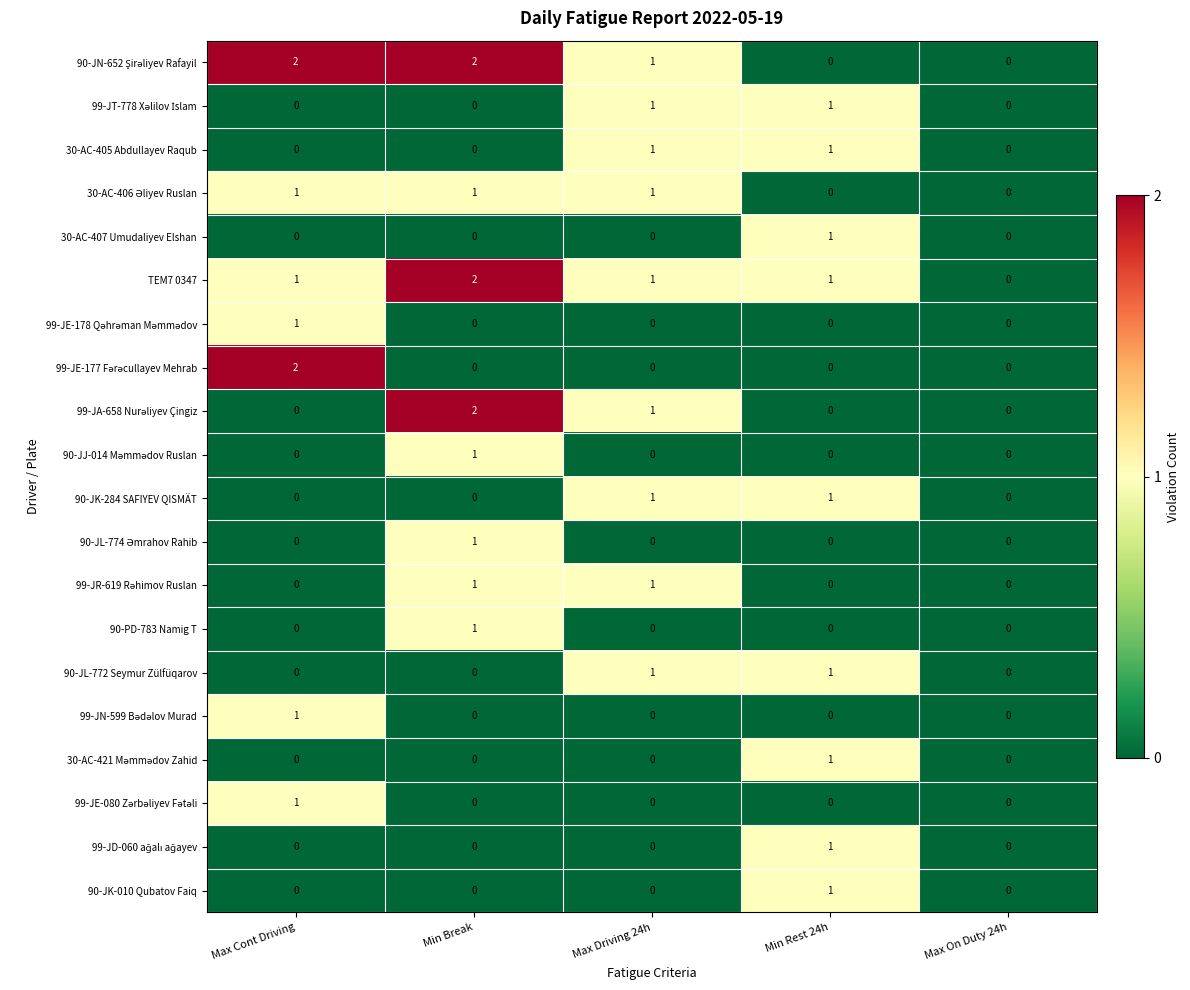

How many values in the 30-AC-405 Abdullayev Raqub series exceed 0?

2